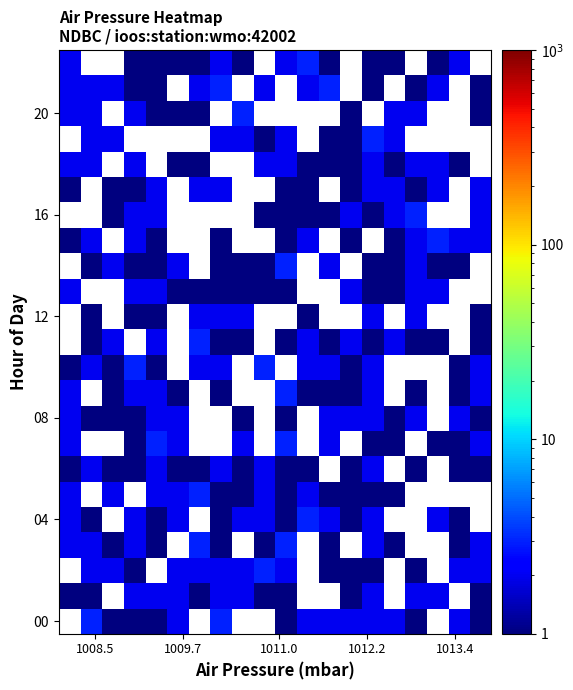

What is the difference between the maximum and minimum values in the 08 series?

1.0